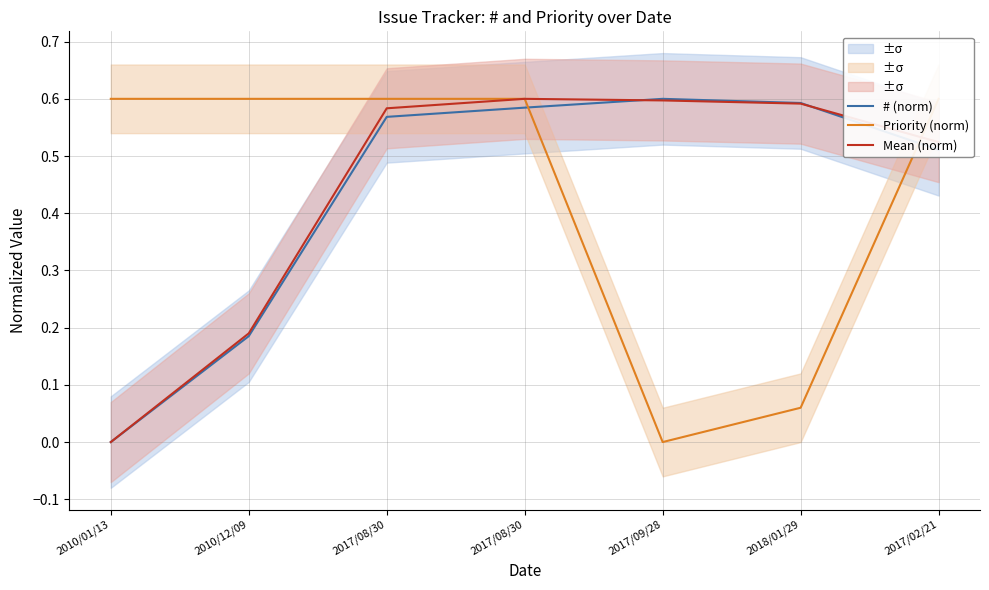

Which category has the highest value across all series?

2017/09/28